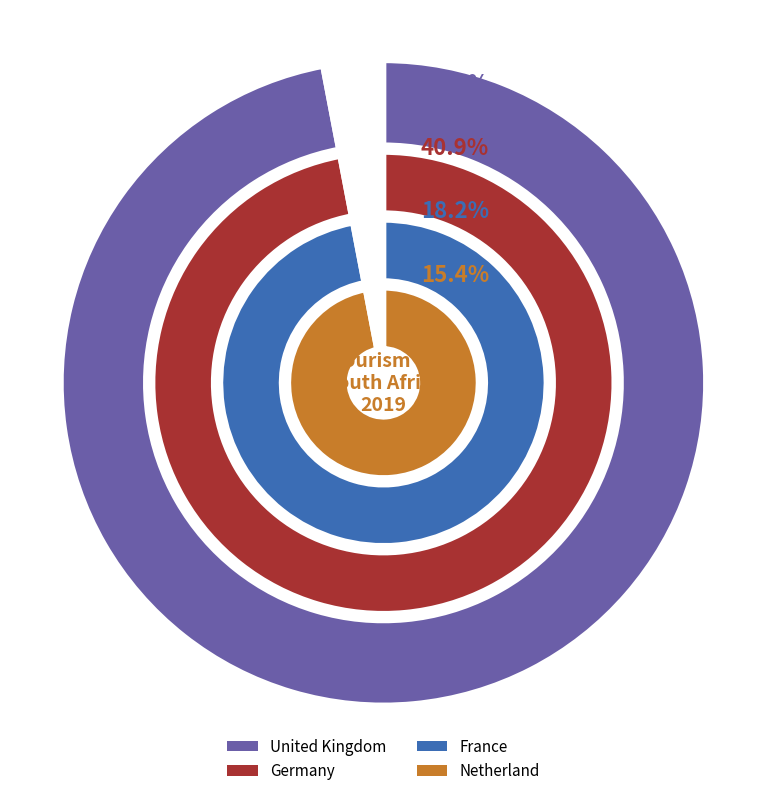

How many slices are in this pie chart?

2